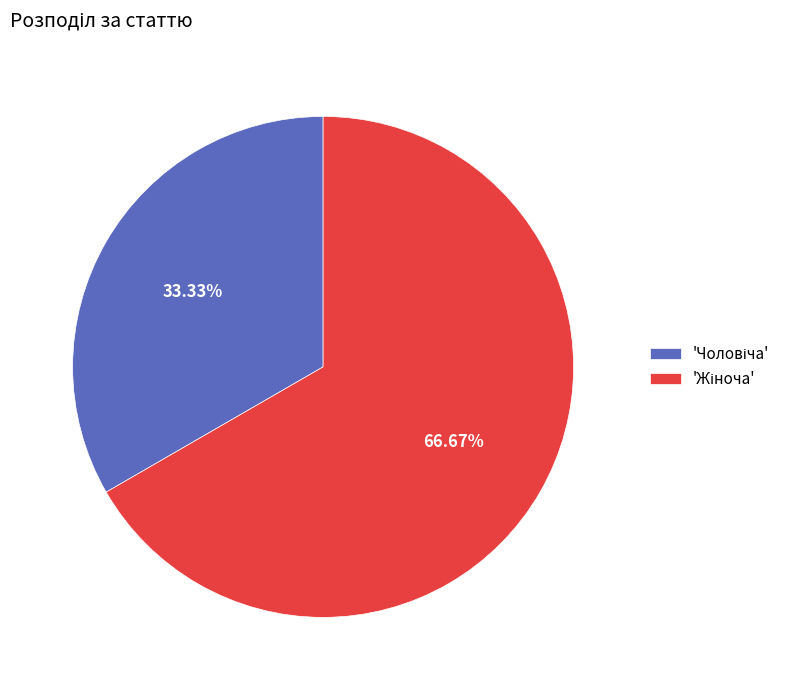

Does any single category account for the majority?

Yes